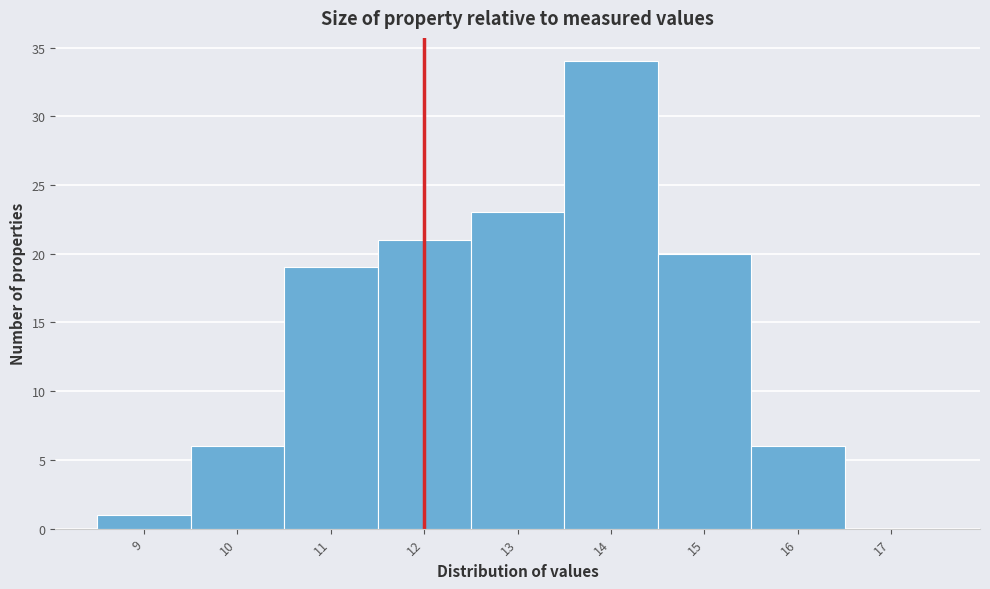

How tall is the bar that spans 10.5 to 11.5 on the x-axis? The values are not printed on the chart, so give them approximately, as read against the axis.

19